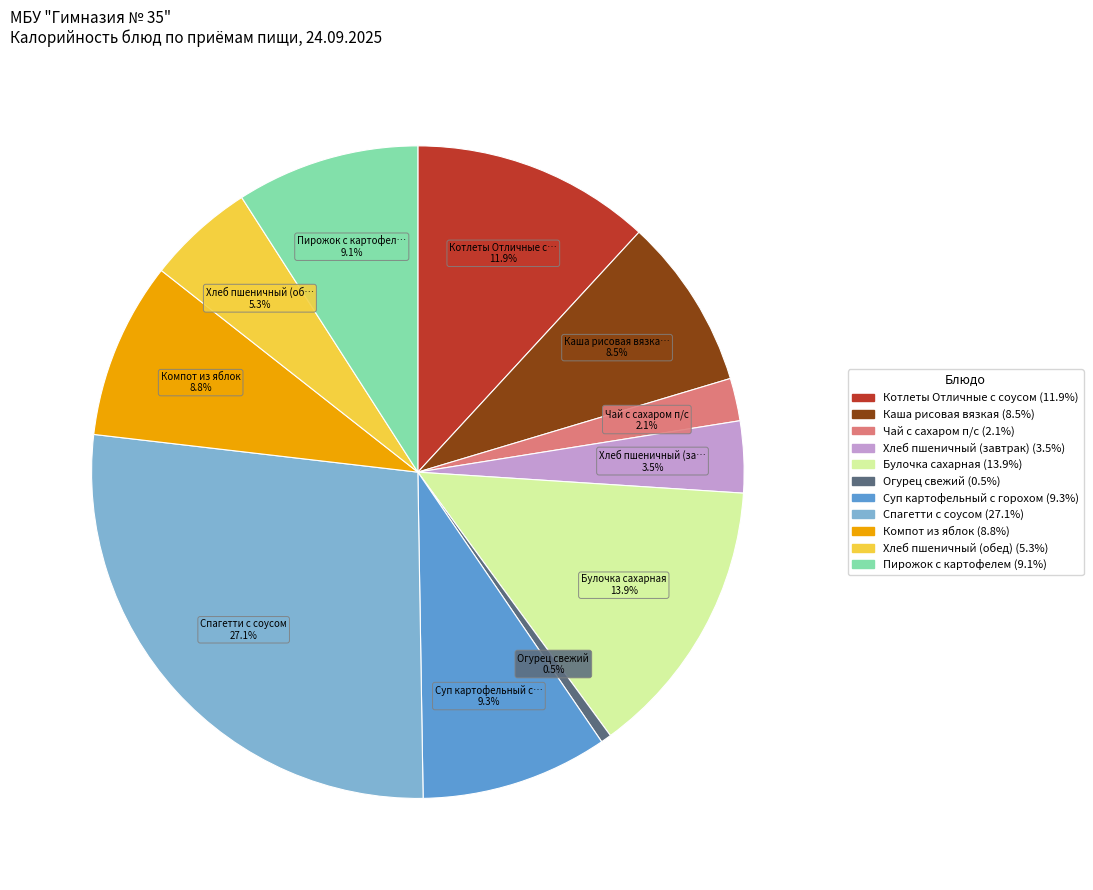

Which category has the smallest portion of the pie?

Огурец свежий